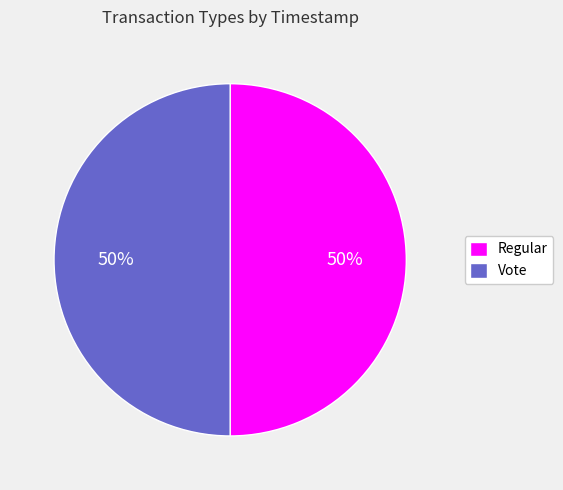

Is the sum of Vote and Regular greater than half?

Yes